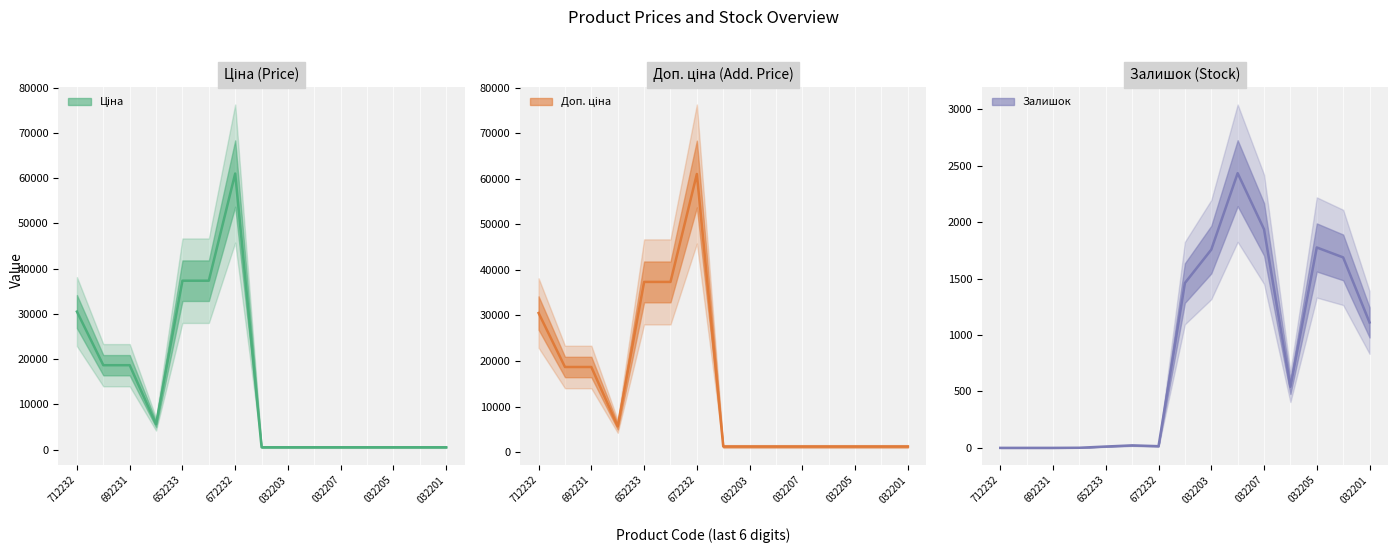

List the series in order of their peak value, highest first.

Ціна, Доп. ціна, Залишок